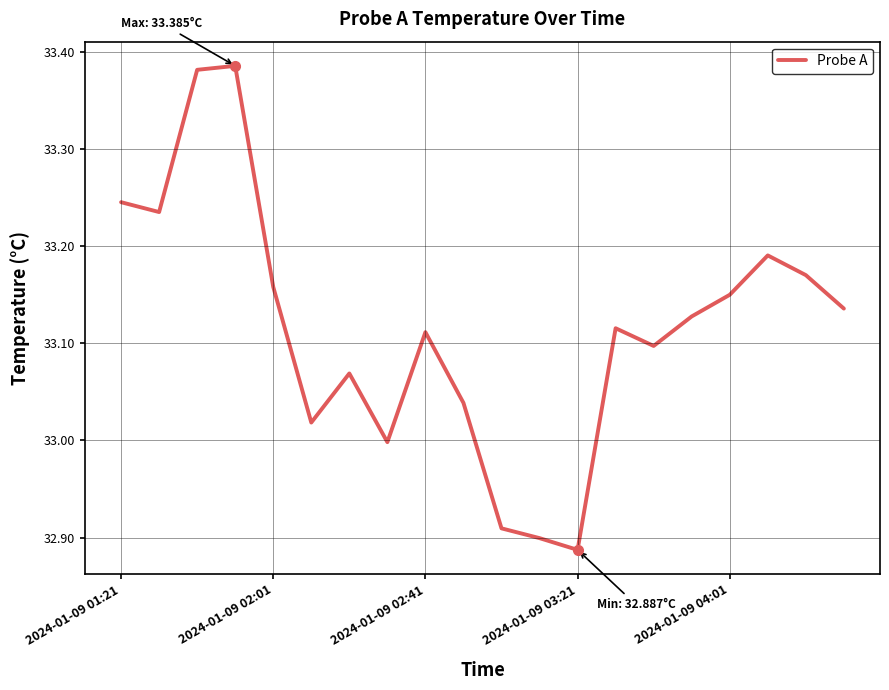

What is the difference between the maximum and minimum values?

0.5